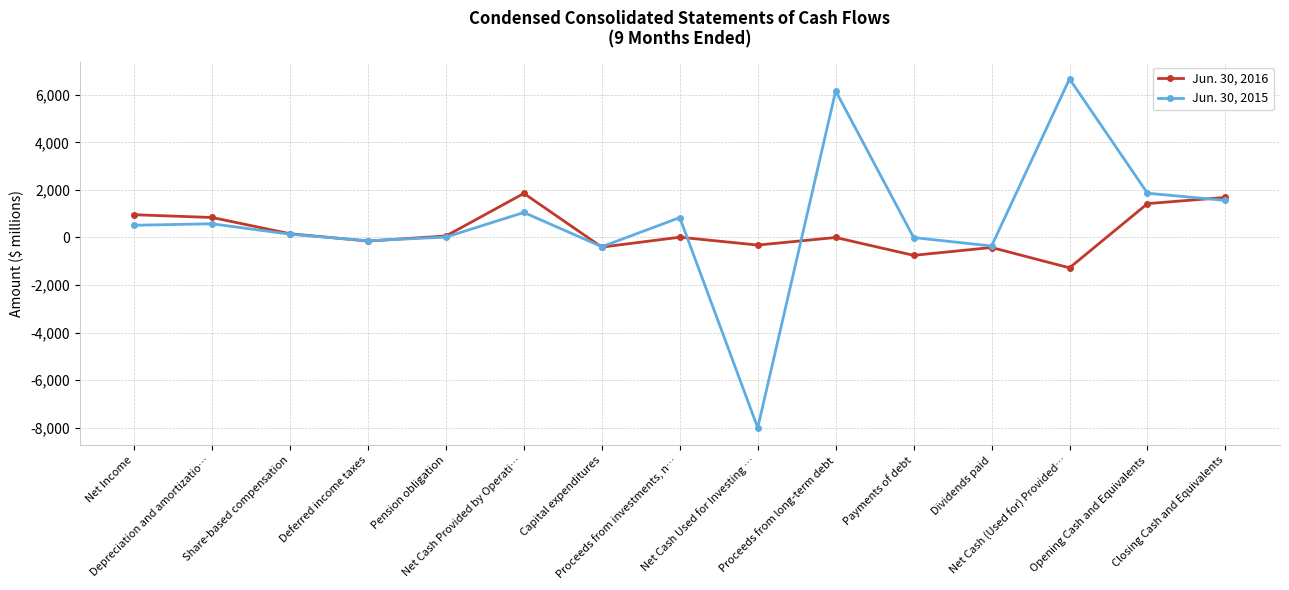

What is the sum of the Jun. 30, 2015 values at Proceeds from long-term debt and Depreciation and amortizatio…?

6740